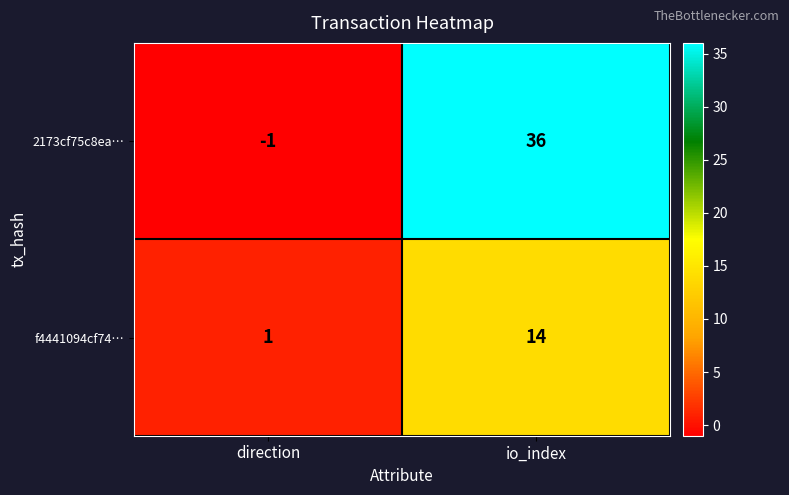

At how many categories does at least one series exceed 6?

1